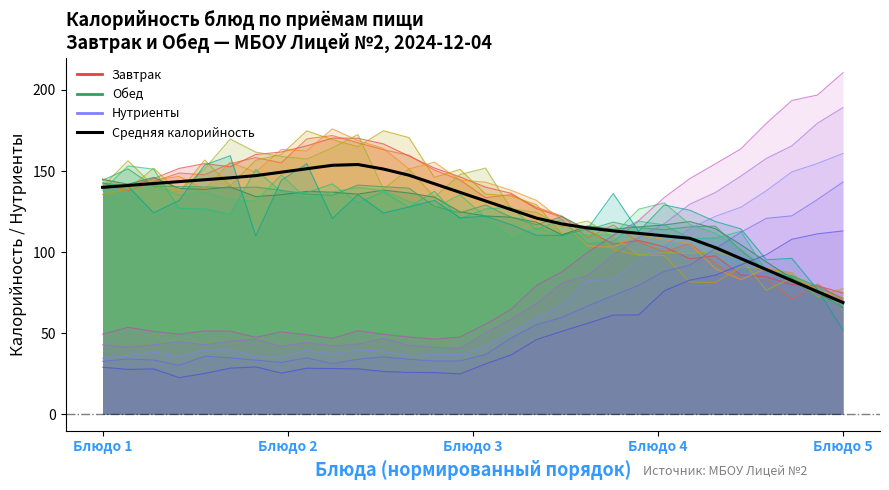

What is the difference between the second highest and minimum values in the Завтрак_1 series?

95.3